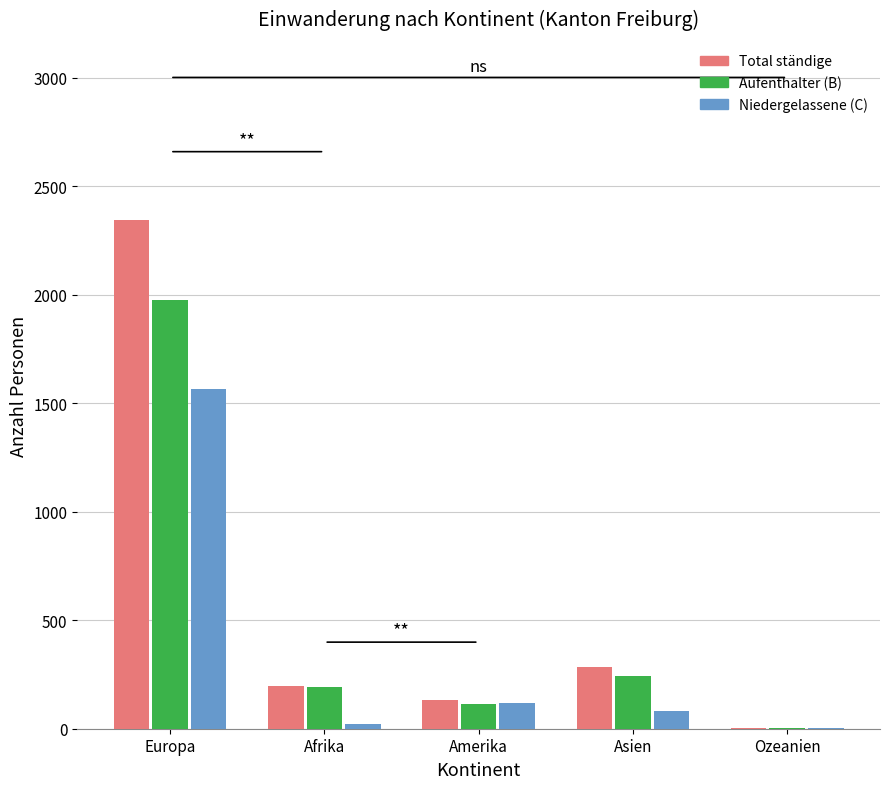

Between Europa and Afrika, which series saw the biggest shift?

Total ständige